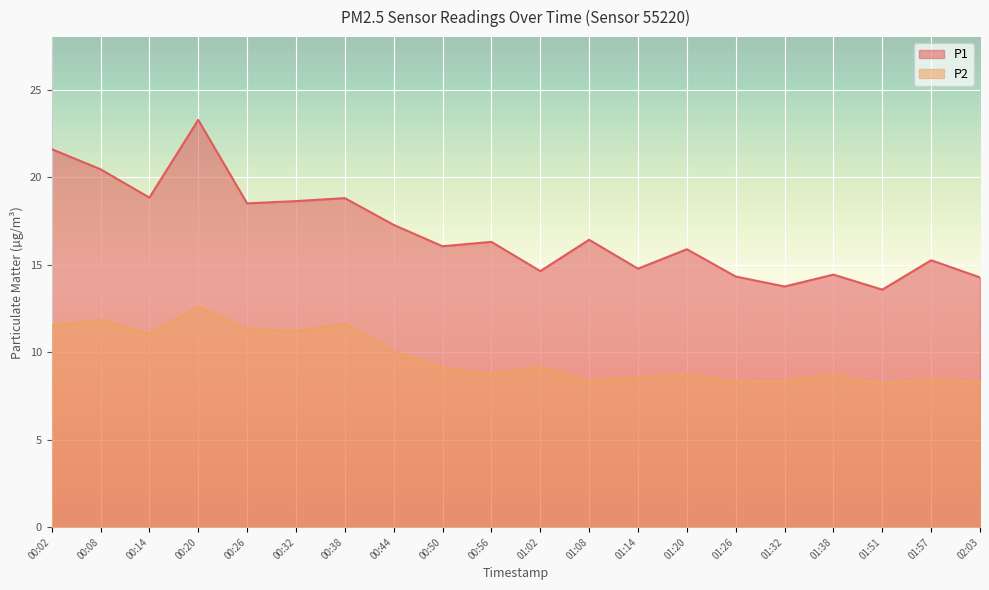

Reading right to left, list all the values displayed in this chart.

P1: 02:03=14.3	01:57=15.2	01:51=13.6	01:38=14.4	01:32=13.8	01:26=14.3	01:20=15.9	01:14=14.8	01:08=16.4	01:02=14.6	00:56=16.3	00:50=16.1	00:44=17.3	00:38=18.8	00:32=18.6	00:26=18.5	00:20=23.3	00:14=18.8	00:08=20.4	00:02=21.6
P2: 02:03=8.3	01:57=8.4	01:51=8.2	01:38=8.7	01:32=8.3	01:26=8.3	01:20=8.7	01:14=8.6	01:08=8.4	01:02=9.1	00:56=8.7	00:50=9.1	00:44=10.1	00:38=11.6	00:32=11.2	00:26=11.3	00:20=12.6	00:14=11.1	00:08=11.8	00:02=11.5